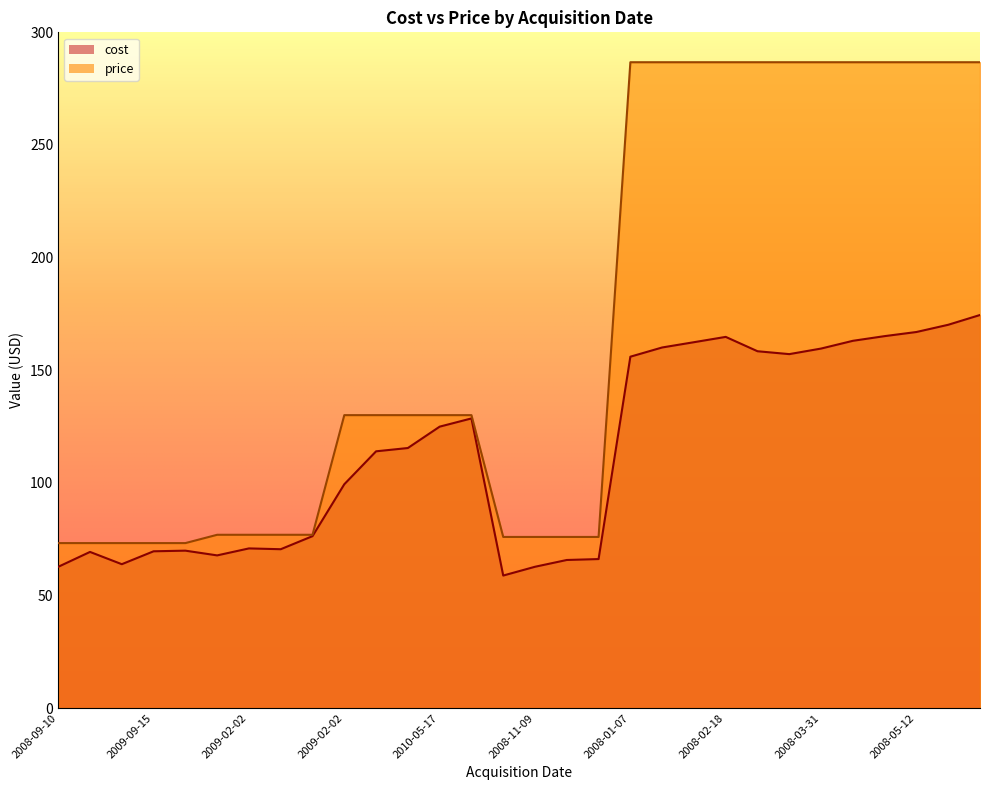

Where does the price series first go above 130?

2009-02-02